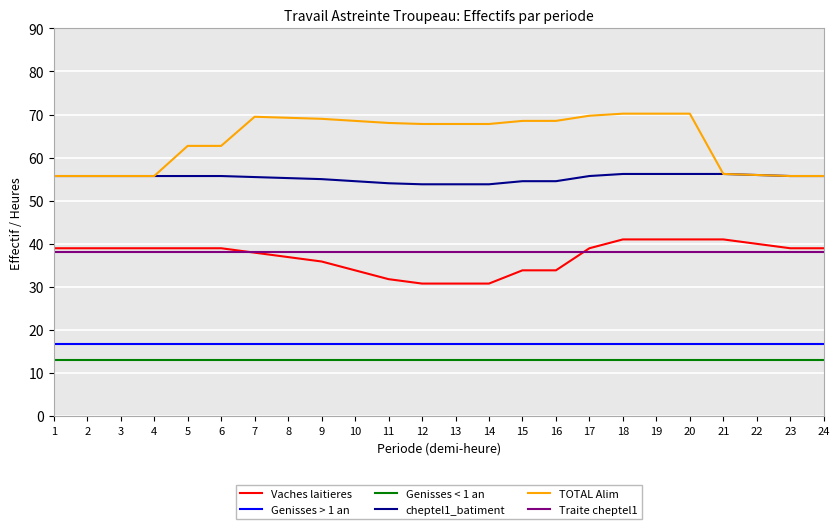

True or false: Genisses > 1 an and cheptel1_batiment cross at least once.

False